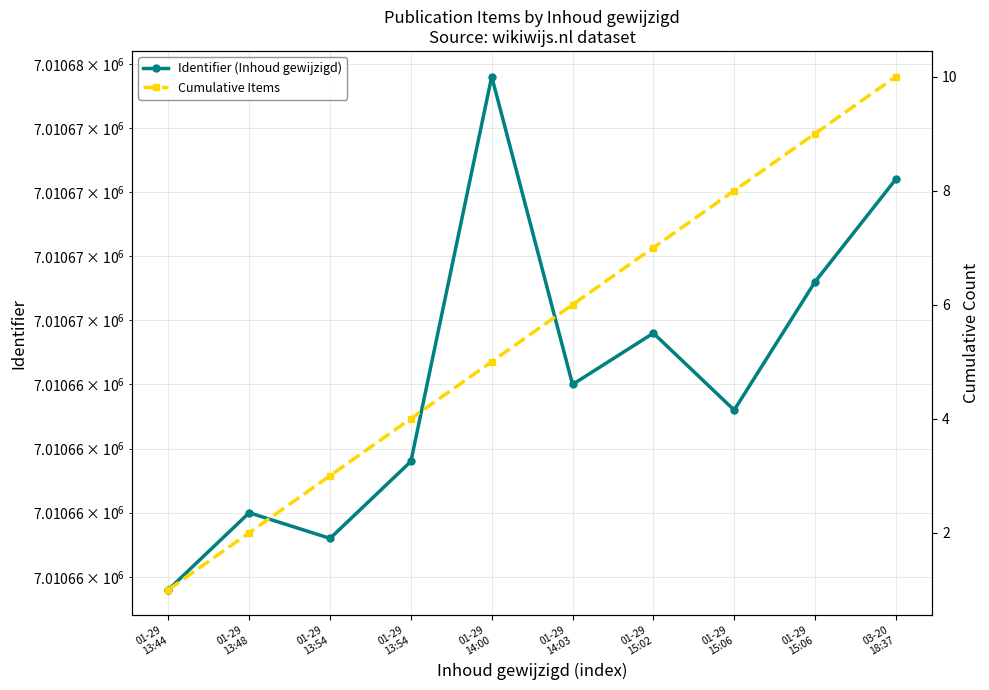

Rank the categories by Identifier (Inhoud gewijzigd) value from lowest to highest.

01-29
13:44, 01-29
13:54, 01-29
13:48, 01-29
13:54, 01-29
15:06, 01-29
14:03, 01-29
15:02, 01-29
15:06, 03-20
18:37, 01-29
14:00